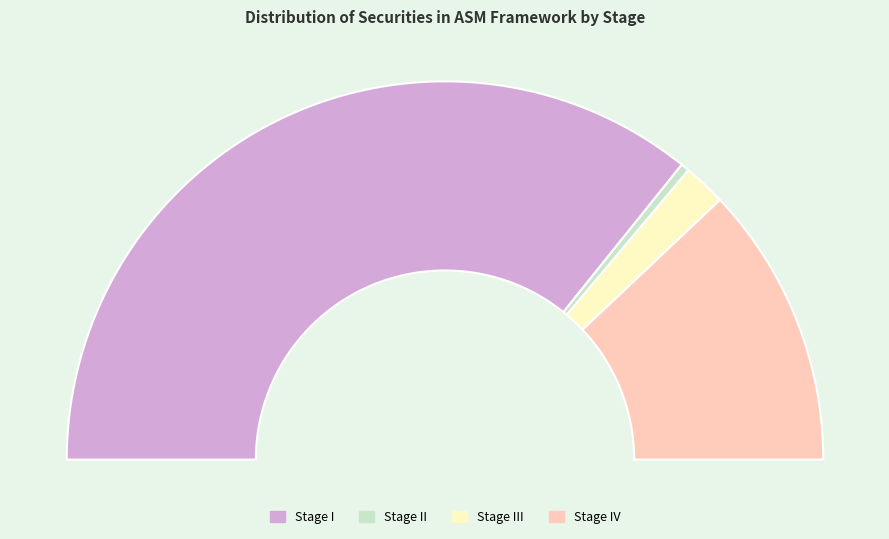

Which has a higher value, Stage I or Stage IV?

Stage I